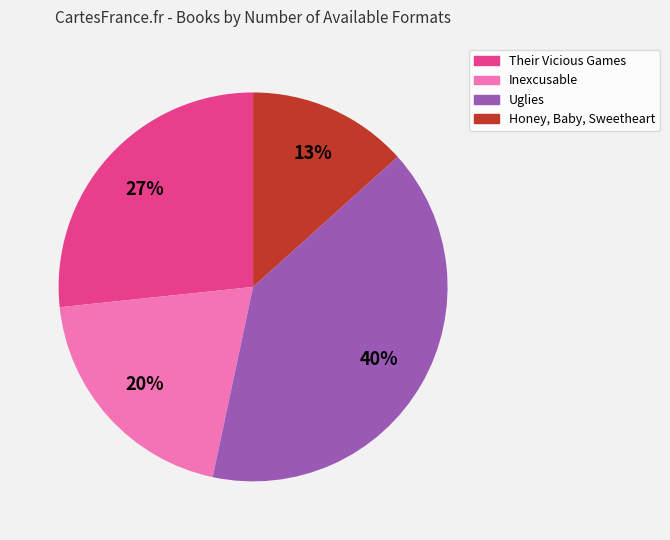

To the nearest percent, what percentage of the pie is Inexcusable?

20%